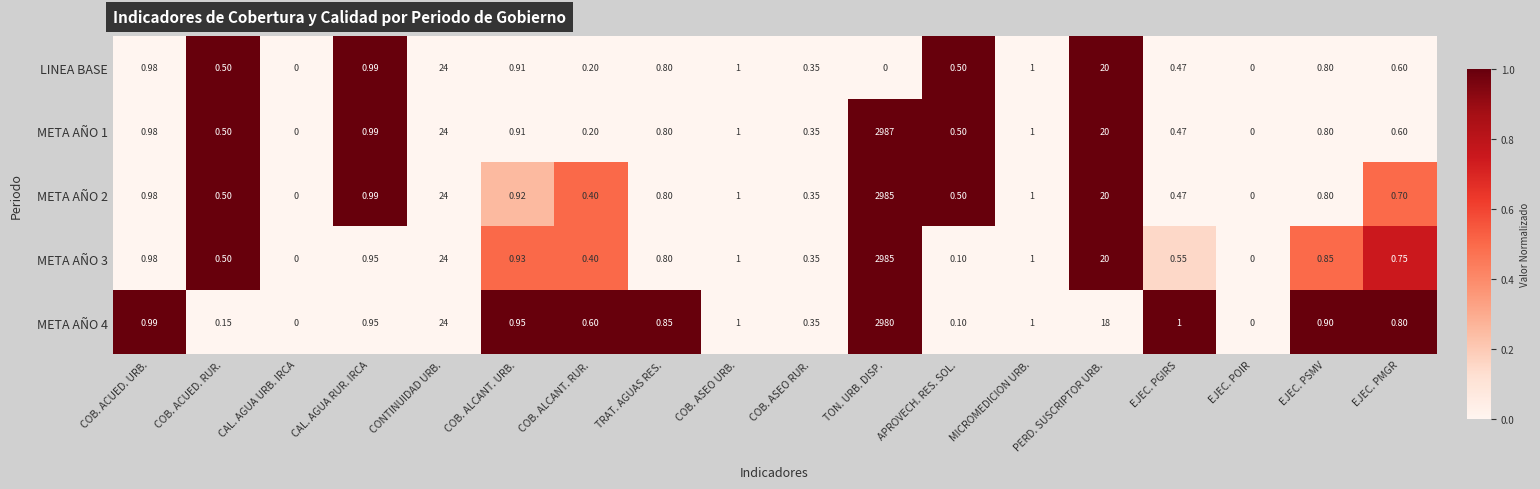

Which label corresponds to the largest value in the chart?

TON. URB. DISP.